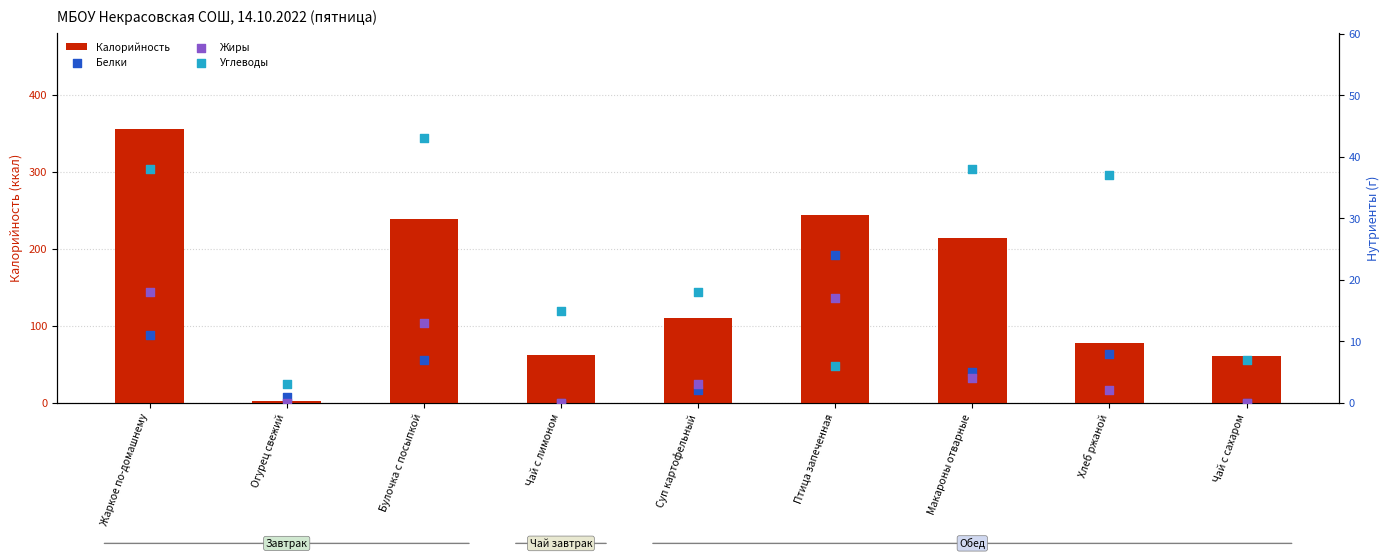

At which category is the sum across all series the highest?

Жаркое по-домашнему